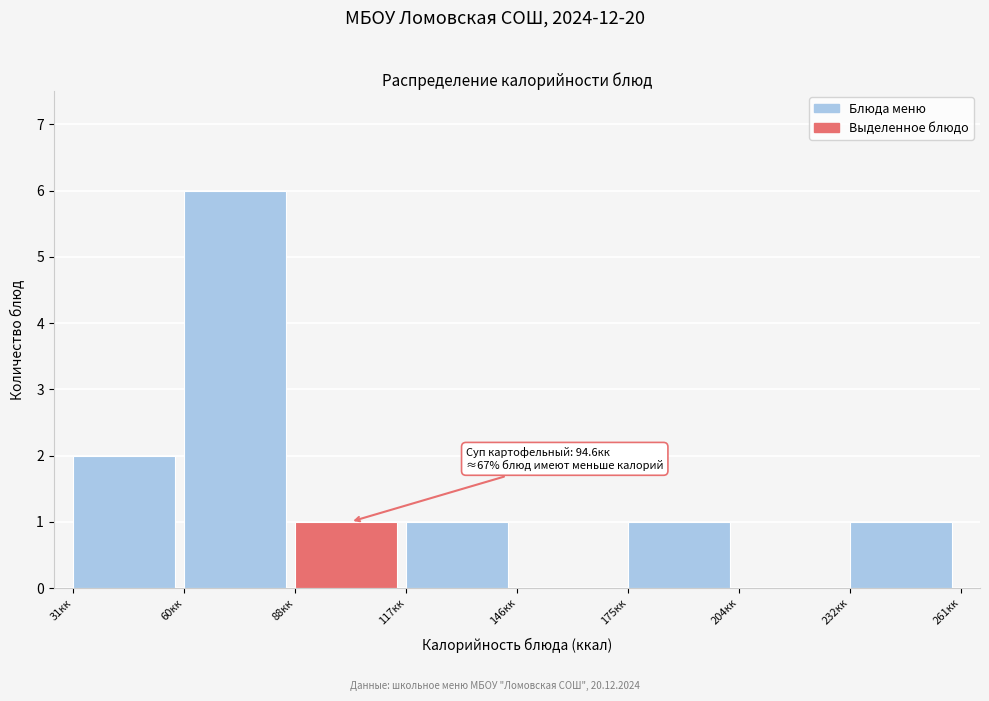

Over which range of the x-axis is the bar tallest?

60 to 90